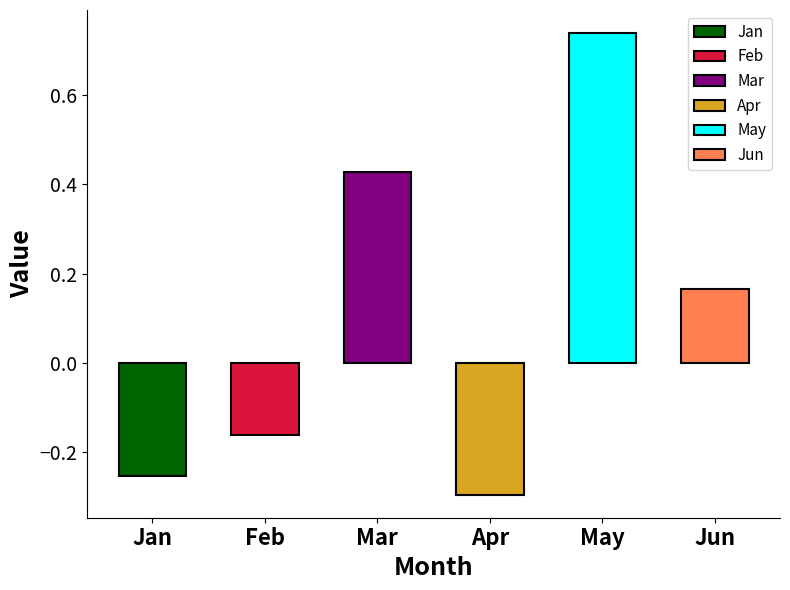

What is the average value of the Jun series?

0.2